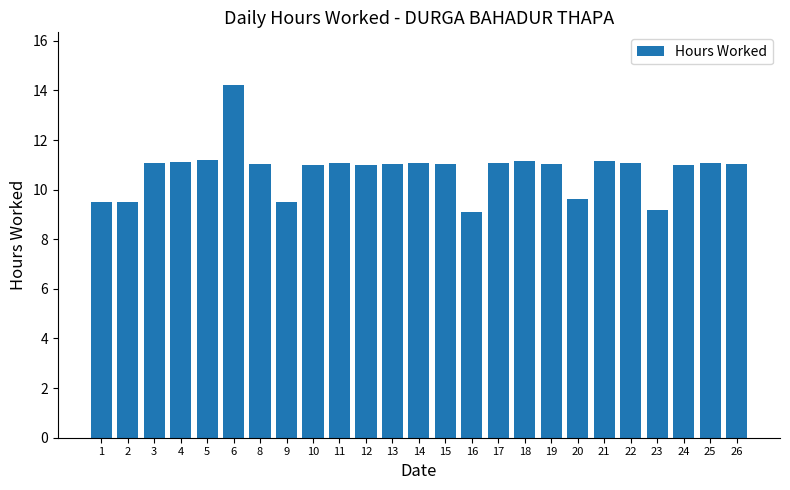

Which category has the highest value across all series?

6